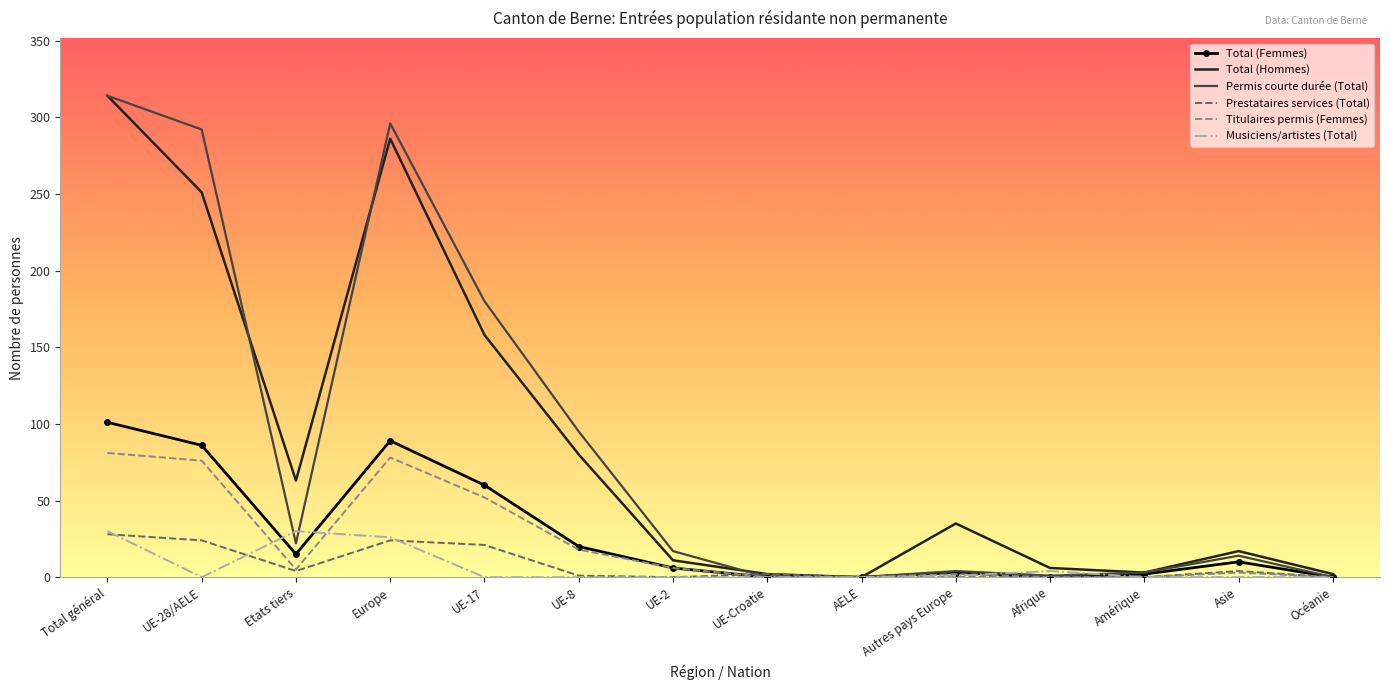

What is the maximum value shown in the chart?

314